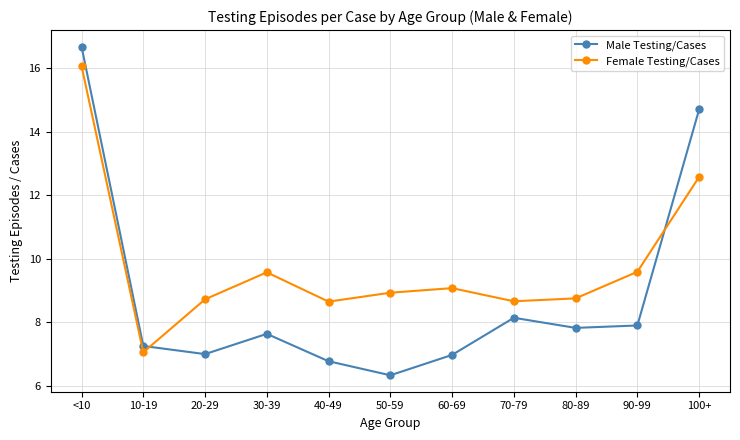

Does the chart display data point markers on the line(s)?

Yes